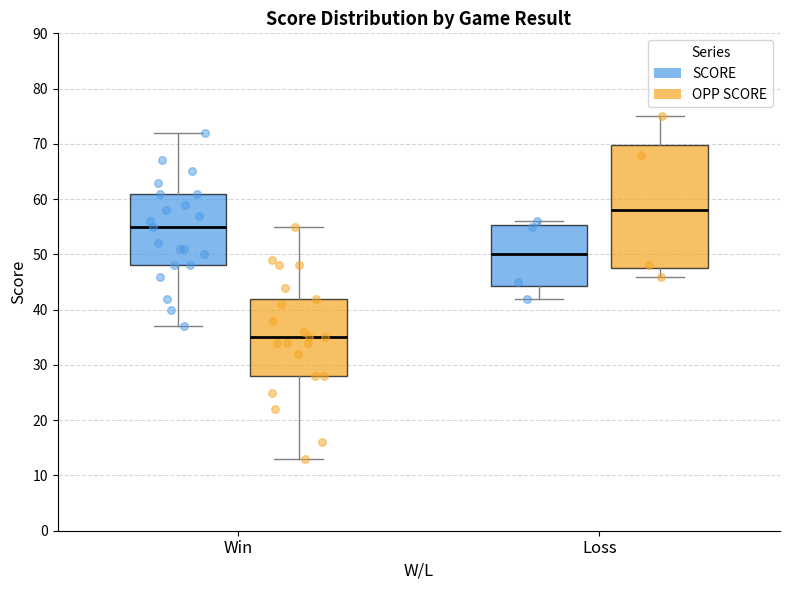

Which box has the lowest median line?

Win (OPP SCORE)